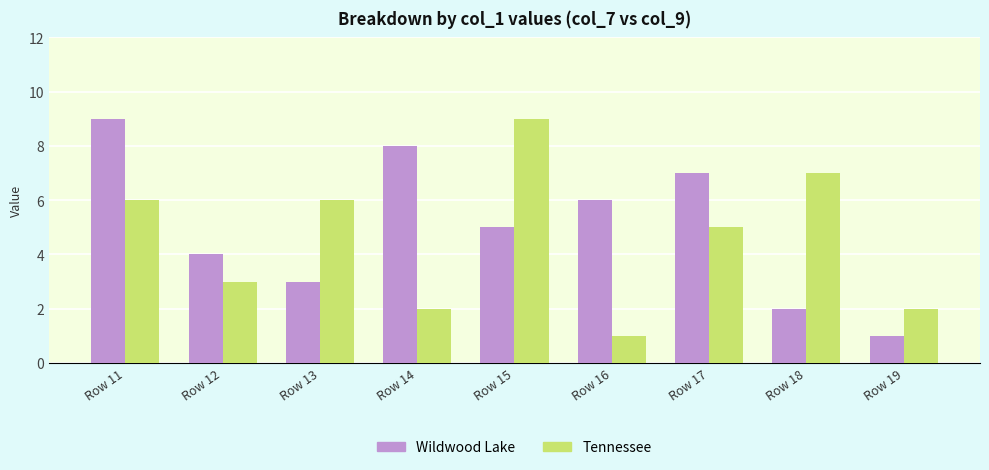

What is the value of the Wildwood Lake bar at the 1st from the left?

9